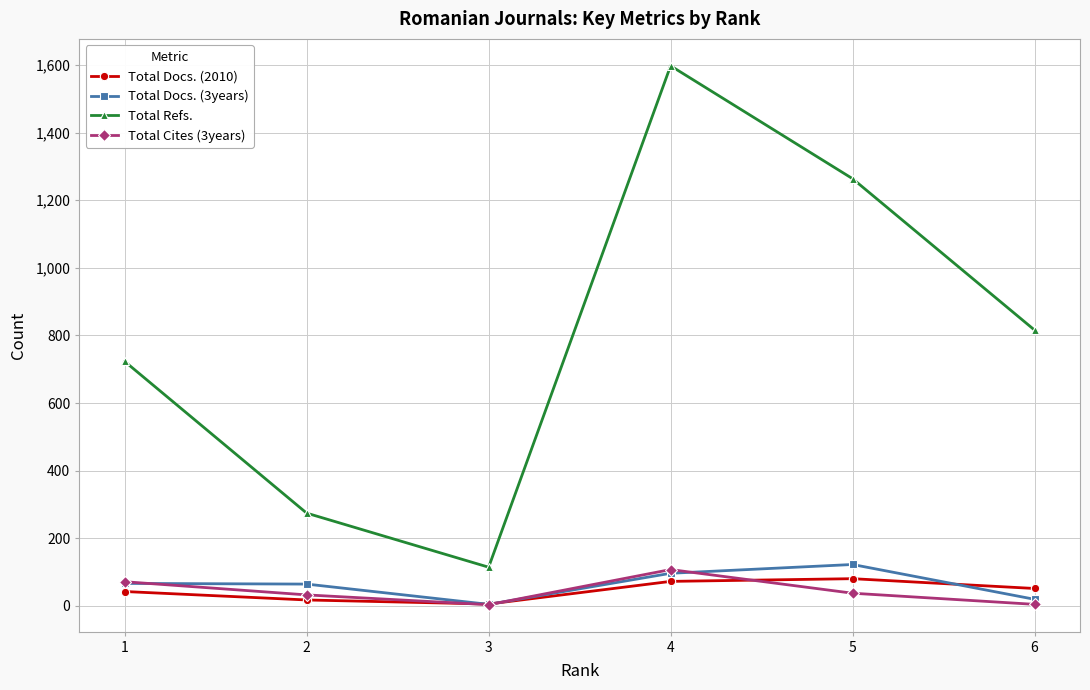

Between 1 and 2, which series saw the biggest shift?

Total Refs.